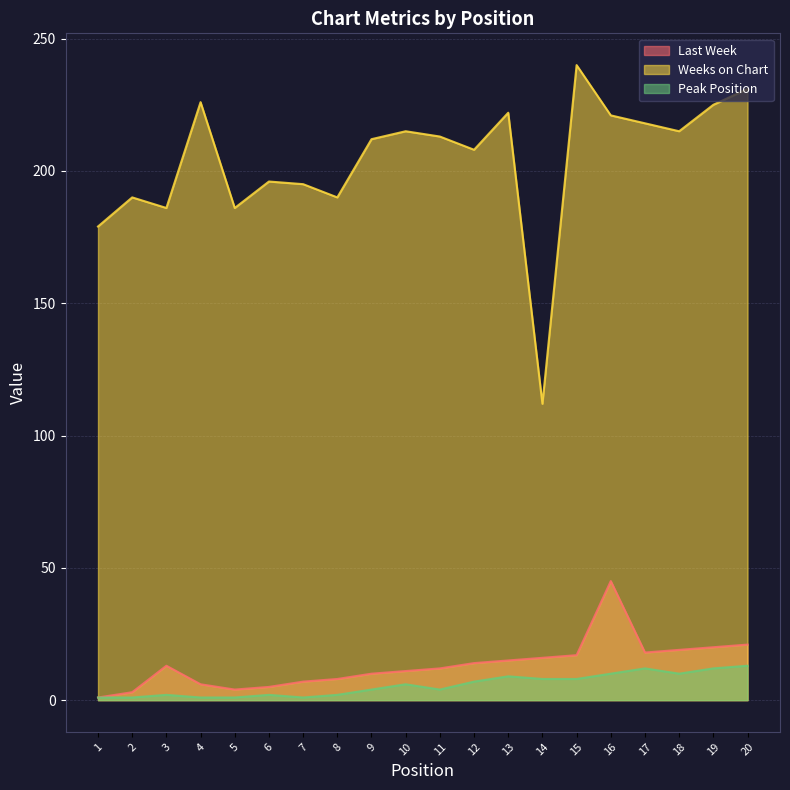

How many series are shown in this chart?

3